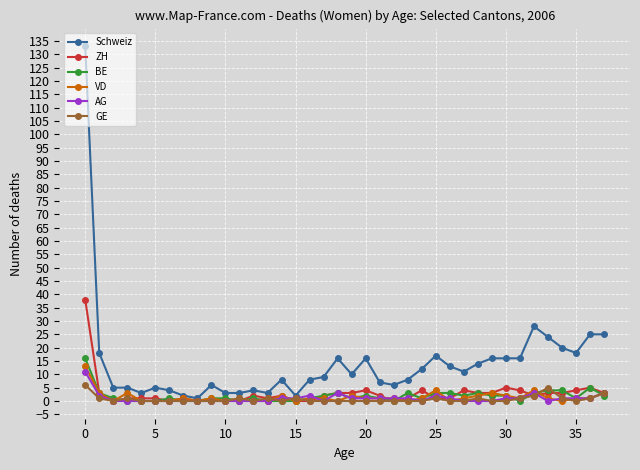

What is the maximum value shown in the chart?

133